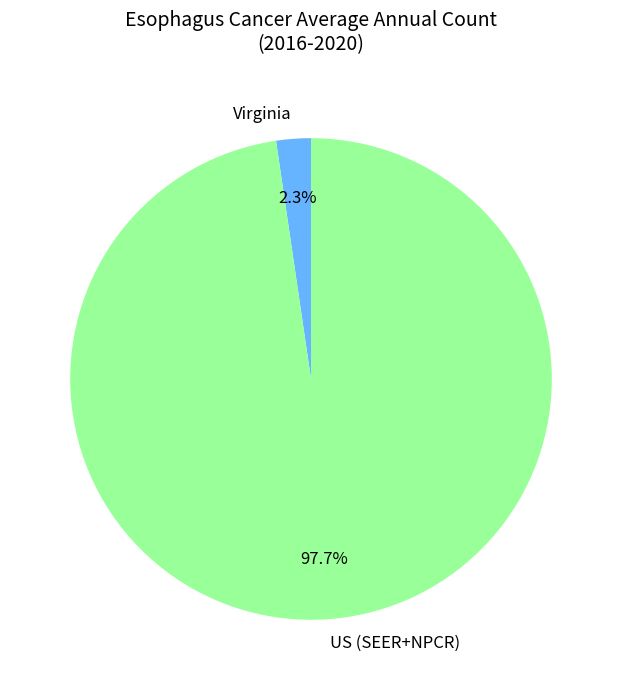

To the nearest percent, what is the difference between the US (SEER+NPCR) and Virginia slice percentages?

95%